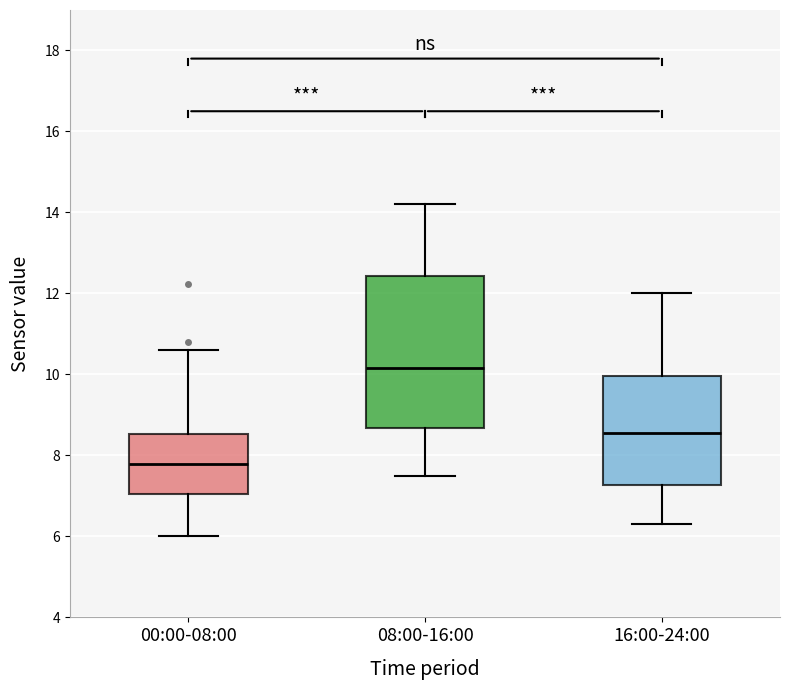

Reading left to right, read every box against the y-axis: the position of its median line, the range the box covers, and the ends of its whiskers. The values are not printed on the chart, so give them approximately, as read against the axis.

00:00-08:00: median 7.8, box 7.0 to 8.6, whiskers 6.0 to 10.6
08:00-16:00: median 10.2, box 8.6 to 12.4, whiskers 7.6 to 14.2
16:00-24:00: median 8.6, box 7.2 to 10.0, whiskers 6.4 to 12.0